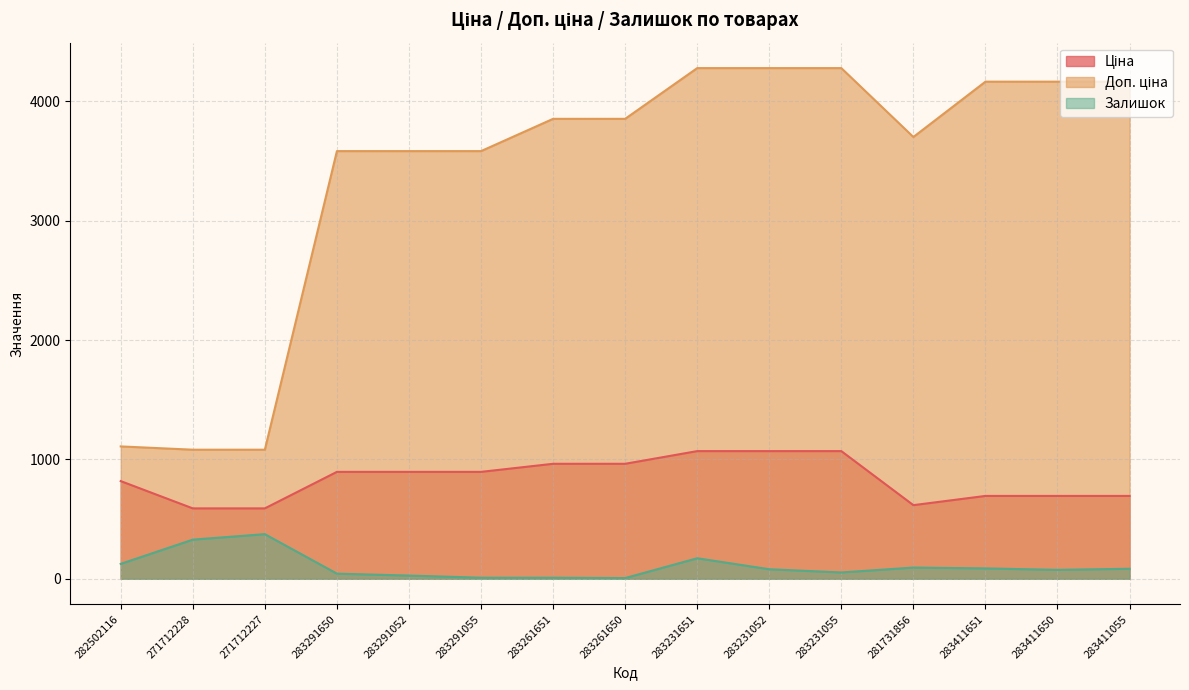

Which series has the largest range (max minus min)?

Доп. ціна